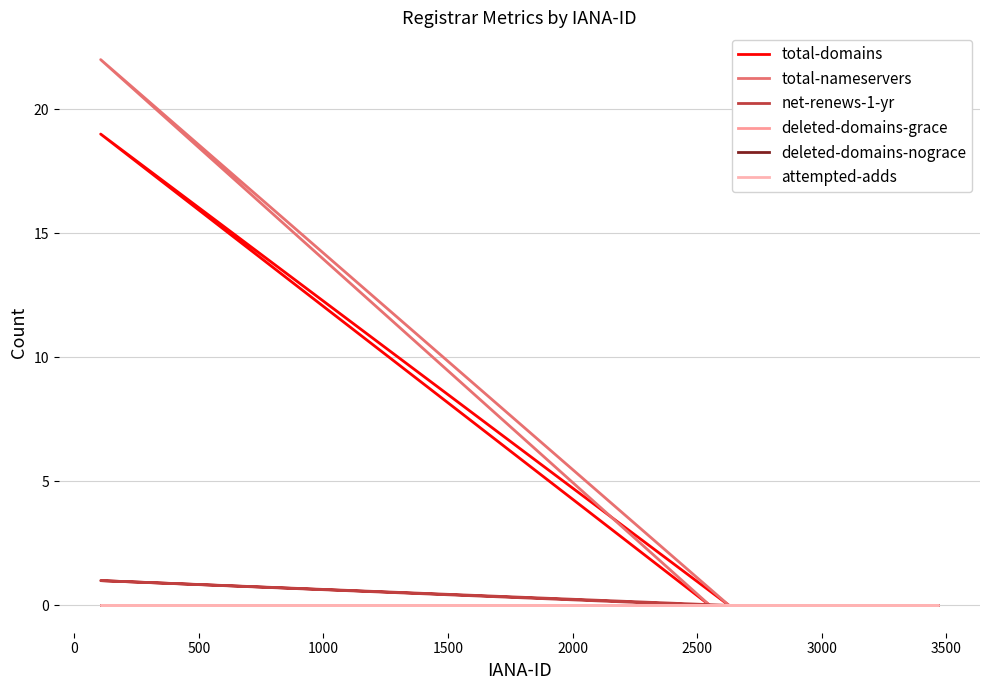

What position from the left is 1500?

5